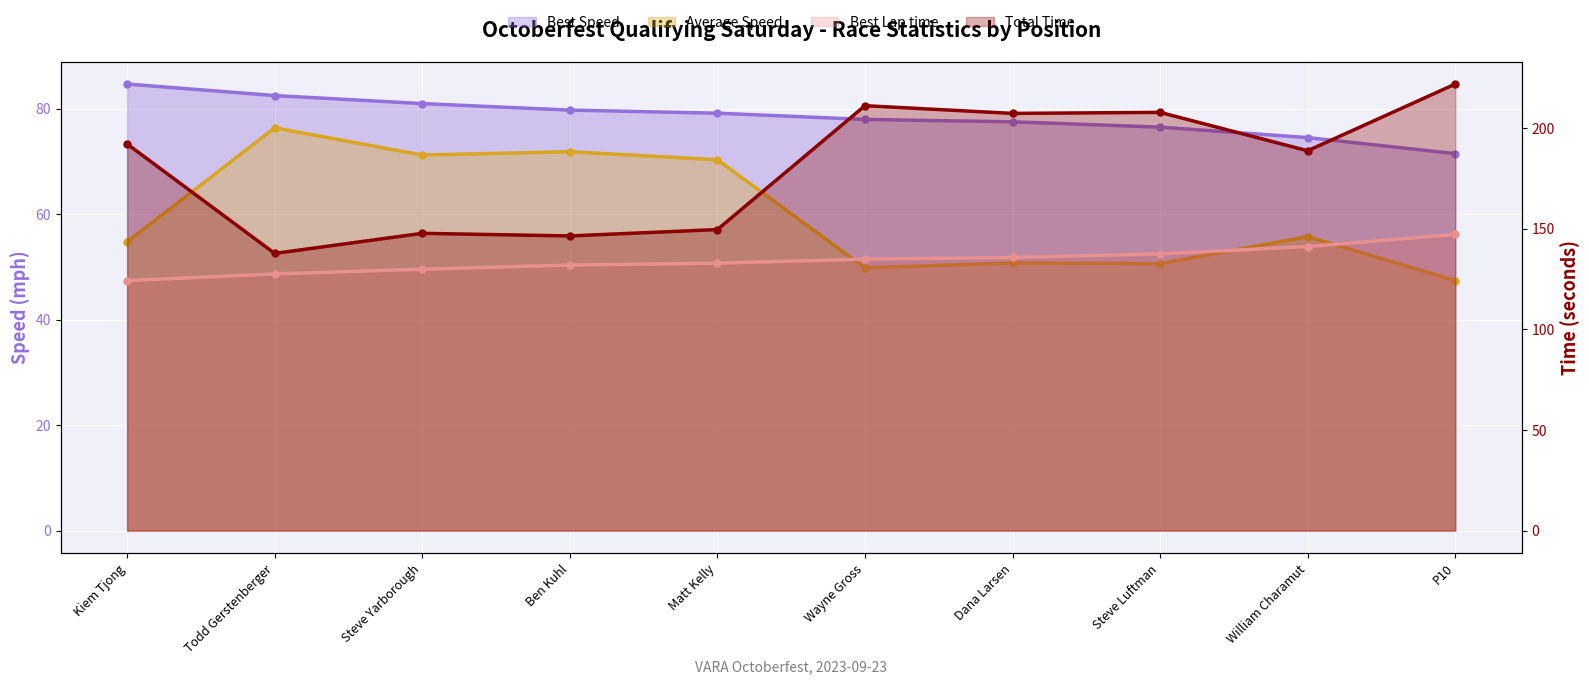

True or false: Average Speed and Best Speed intersect in this chart.

False